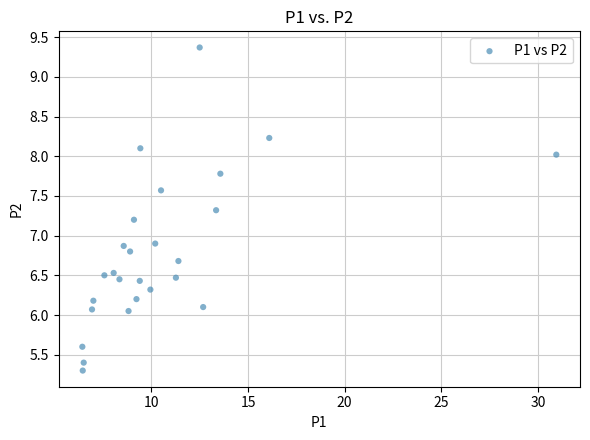

What is the range of X values (max minus min)?

24.5